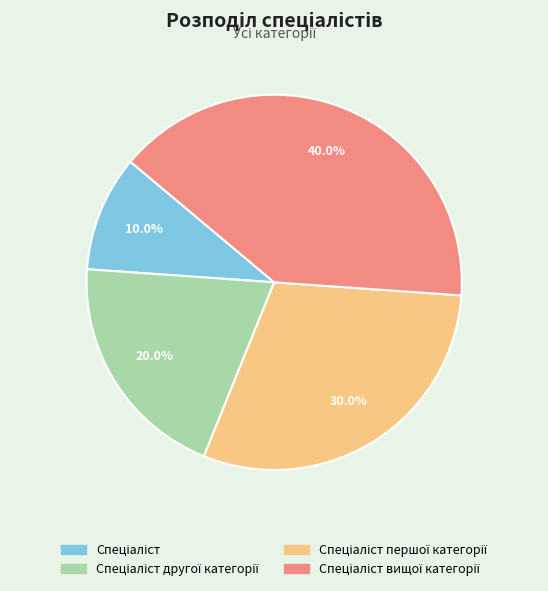

Does any single category account for the majority?

No